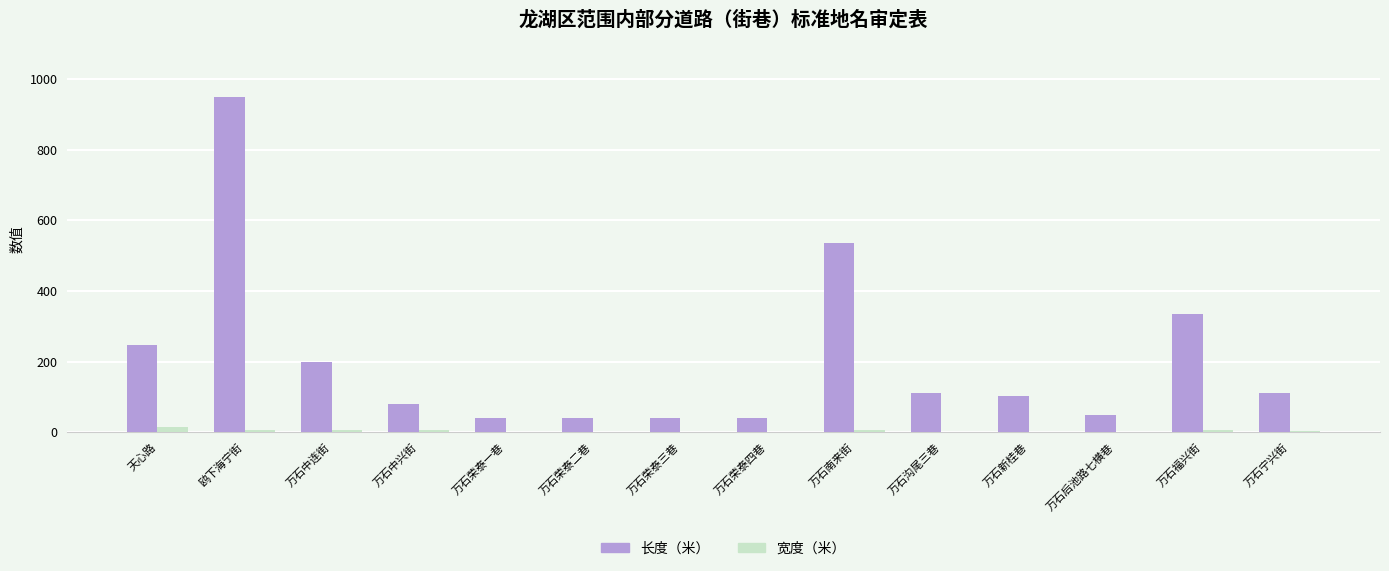

What is the spread (max minus min) of values at 鸥下海宁街?

944.0